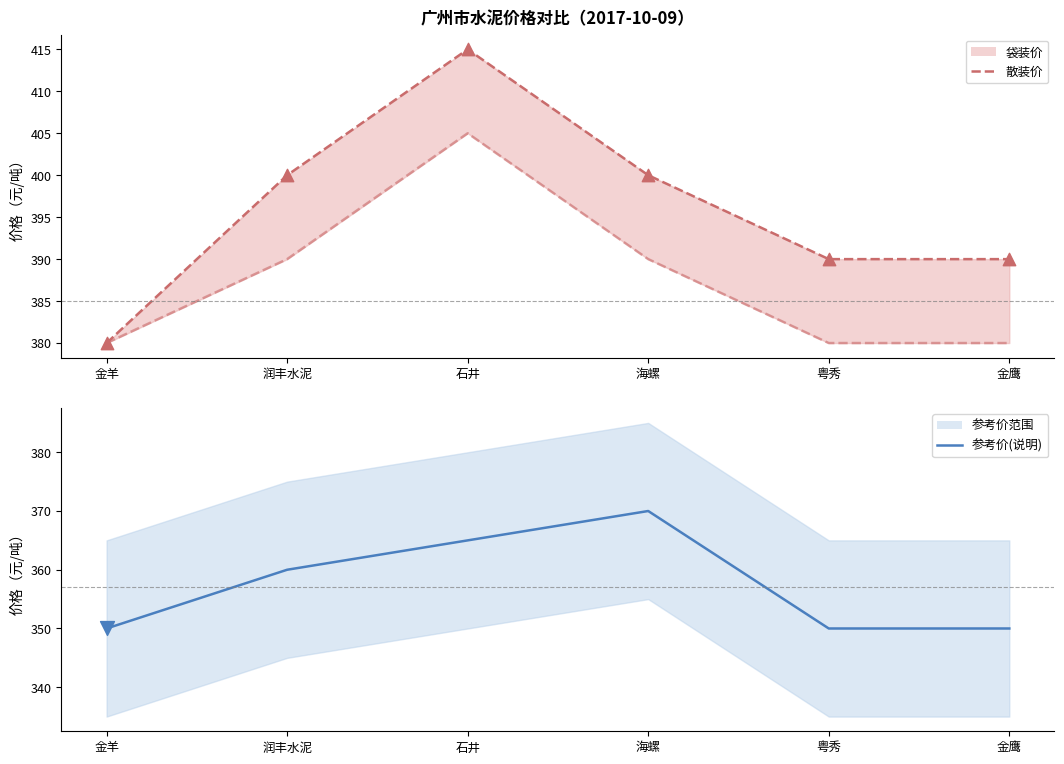

Which series contains the lowest Y value?

参考价(说明)